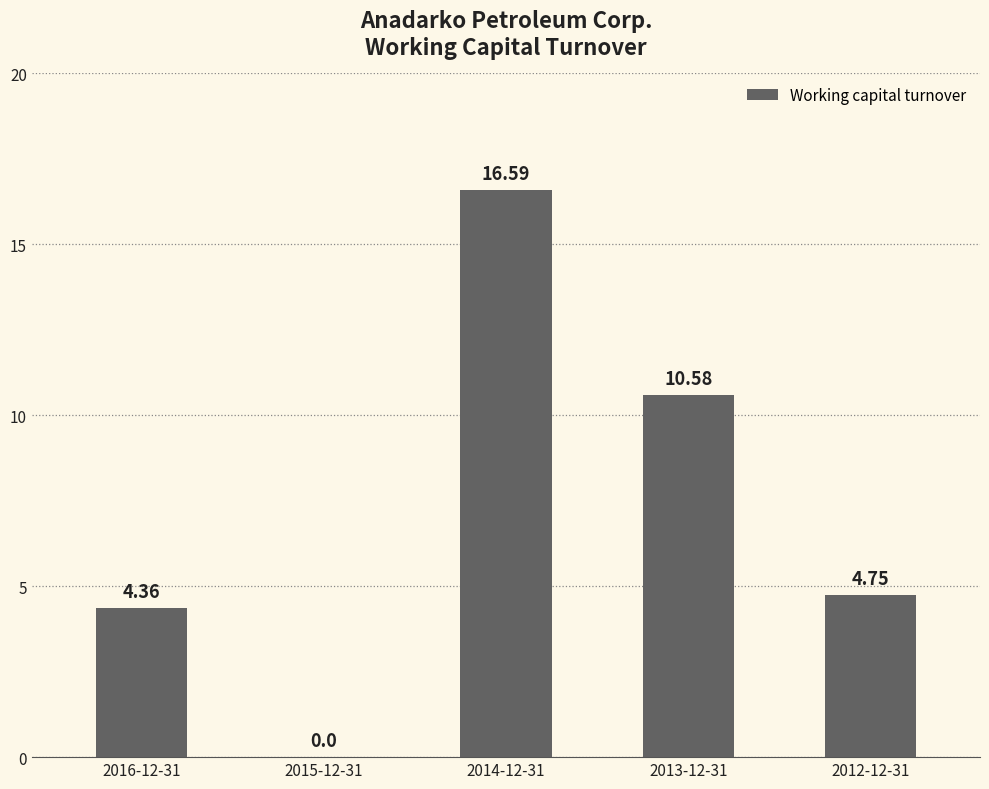

What is the change in value from 2016-12-31 to 2014-12-31?

+12.2